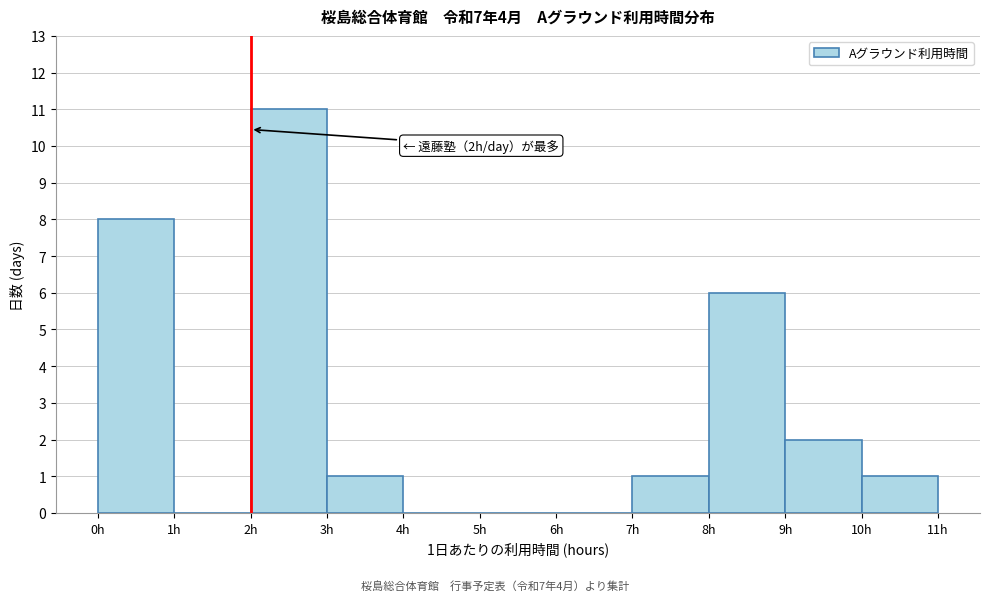

Over which range of the x-axis is the bar tallest?

2 to 3